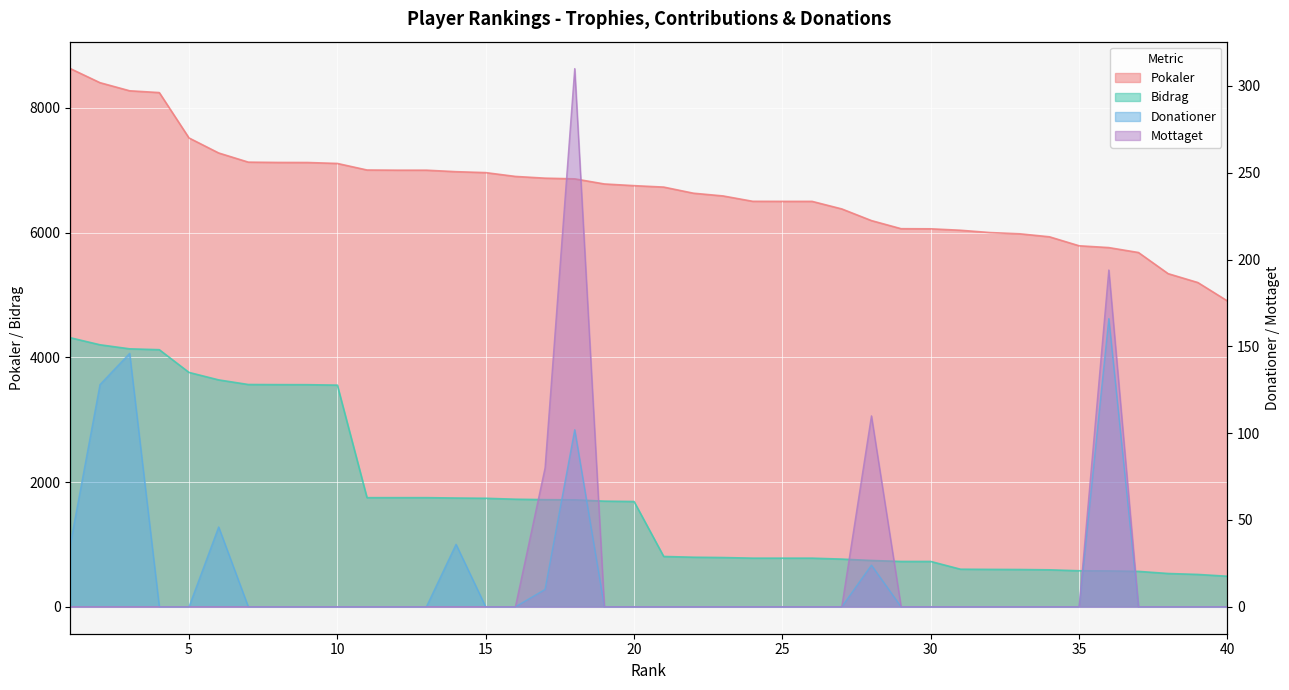

What is the value of the Donationer point at the 18th from the left?

102